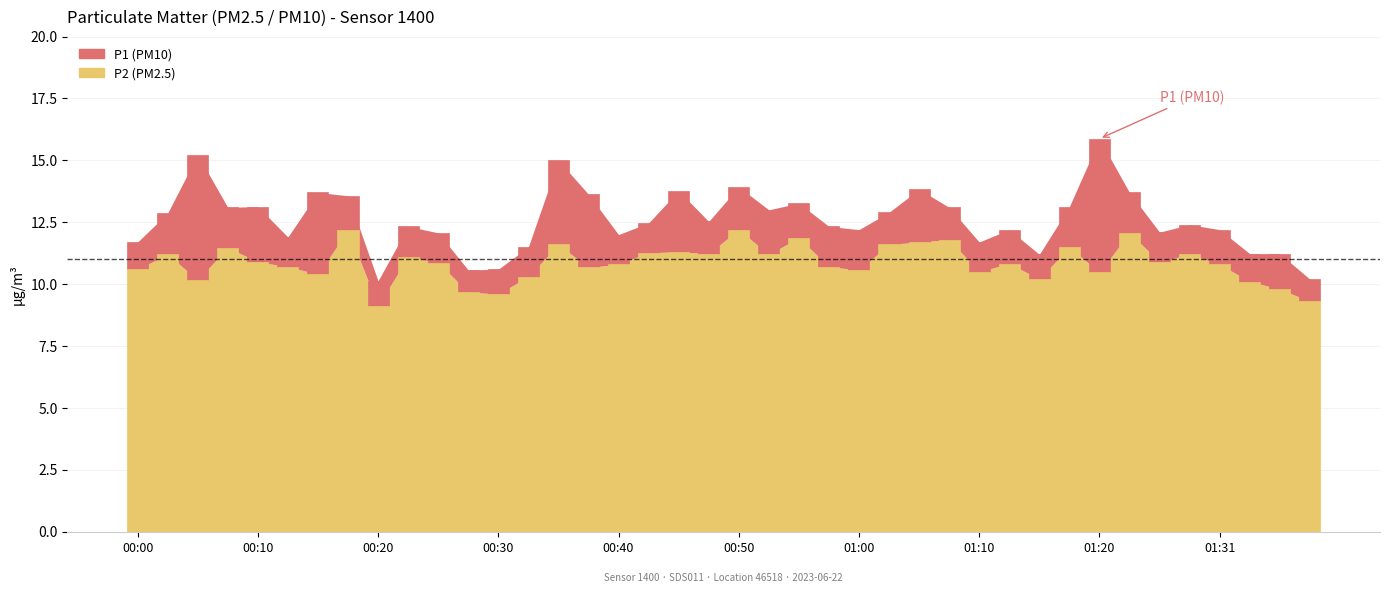

Are the bars horizontal?

No